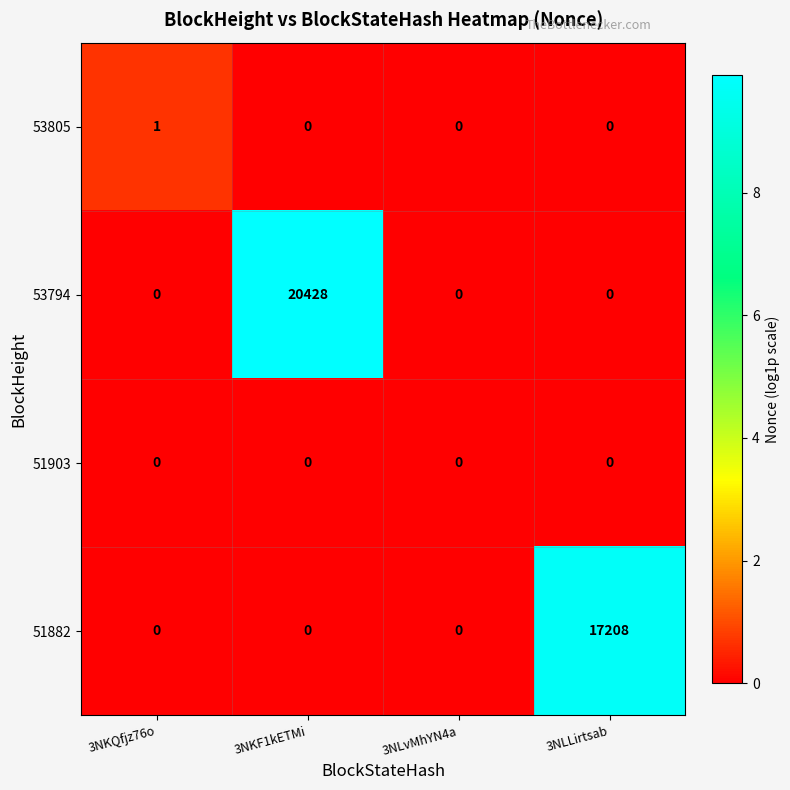

How many 53805 values are between 0 and 1?

4